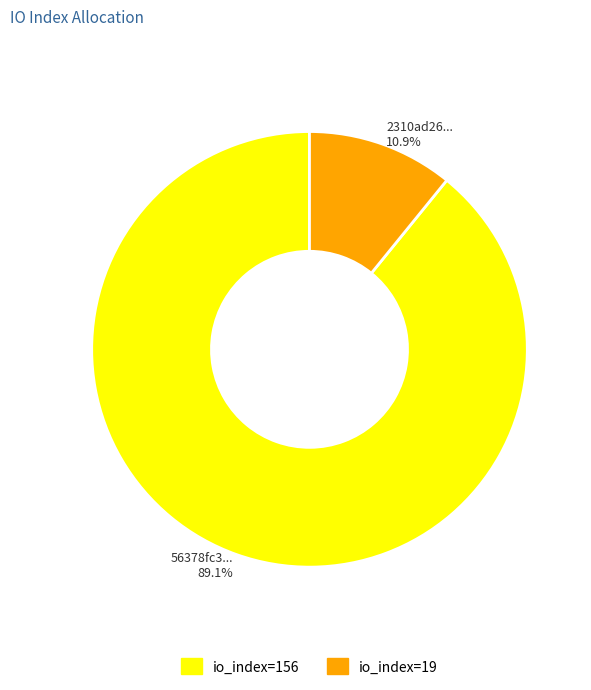

Between 2310ad26... 10.9% and 56378fc3... 89.1%, which is larger?

56378fc3... 89.1%